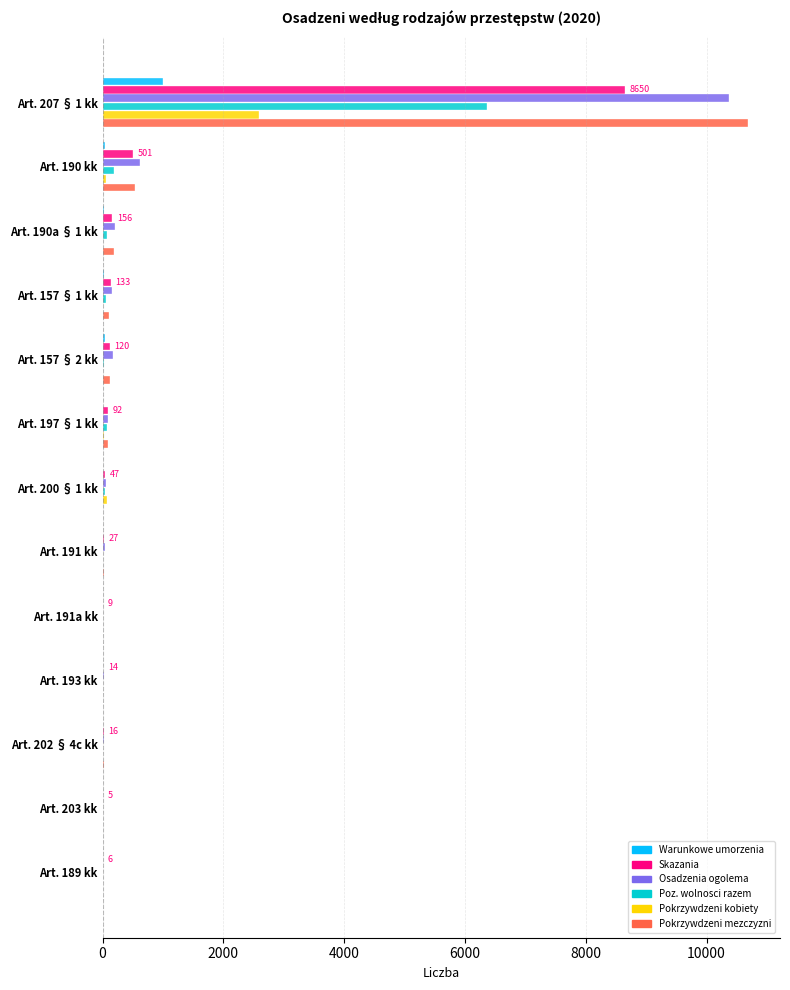

What is the sum of all Warunkowe umorzenia values?

1120